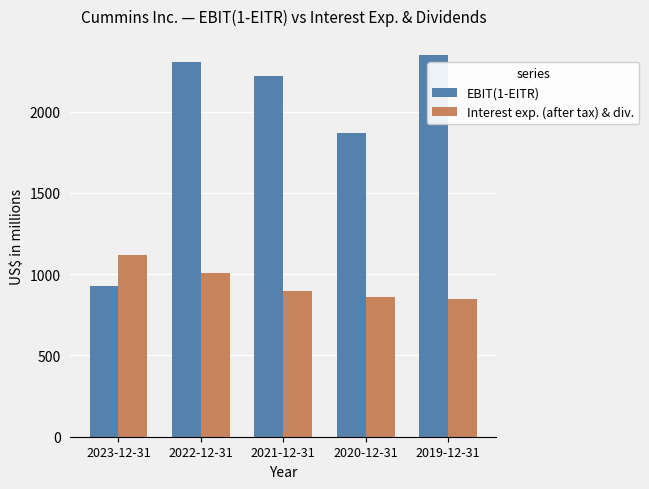

Where is Interest exp. (after tax) & div. nearest to the value 981?

2022-12-31